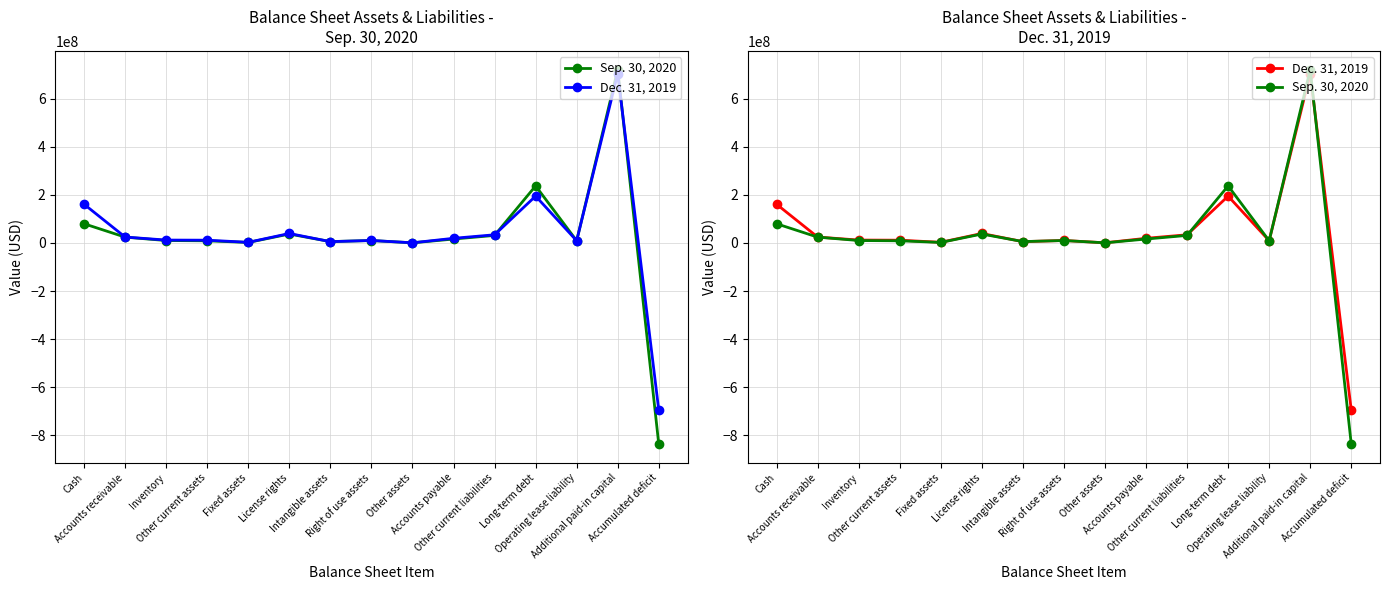

At Accounts payable, list the series in order from largest to smallest.

Dec. 31, 2019, Sep. 30, 2020